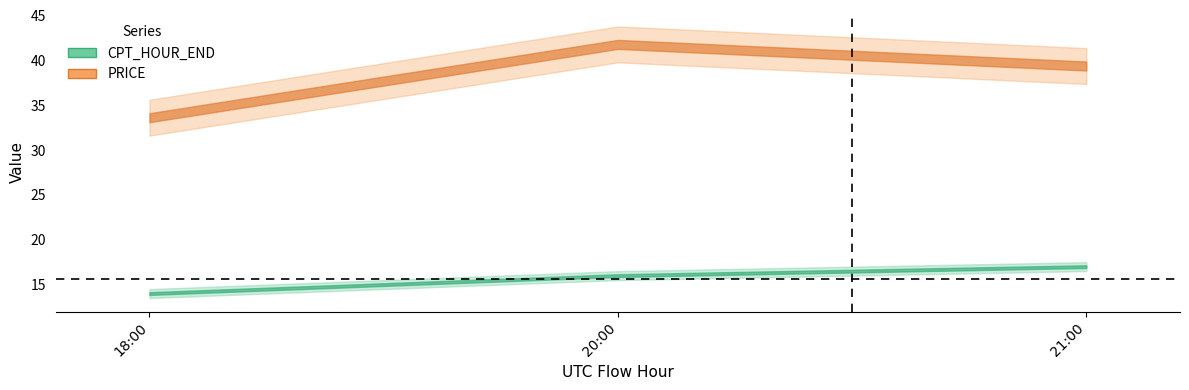

What is the label of the 1st point from the right?

2016-04-29 21:00:00